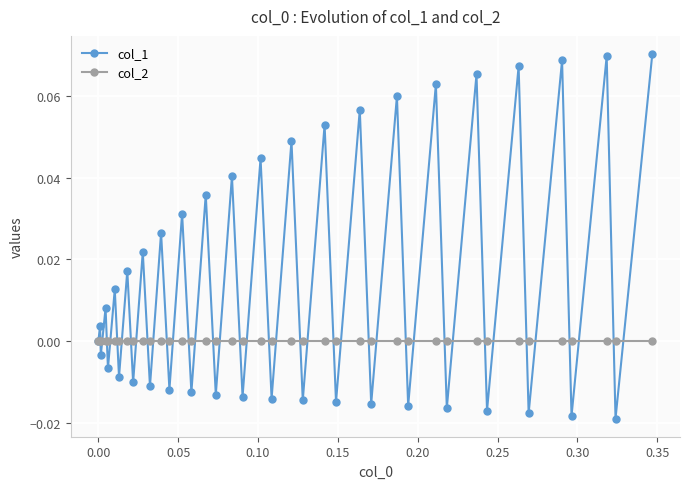

In col_1, how many points are lower than both neighbors (excluding endpoints)?

19